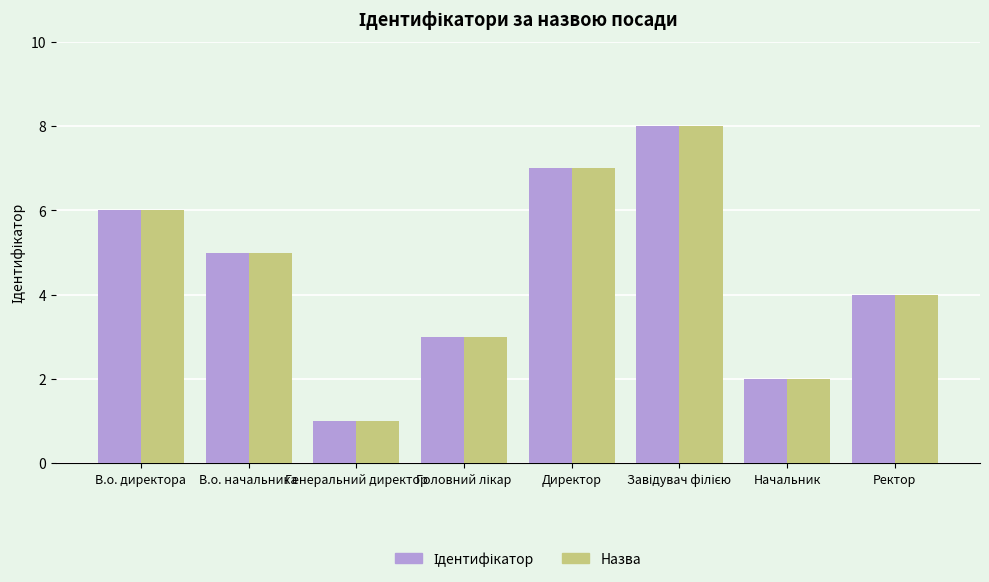

What position from the right is В.о. директора?

8